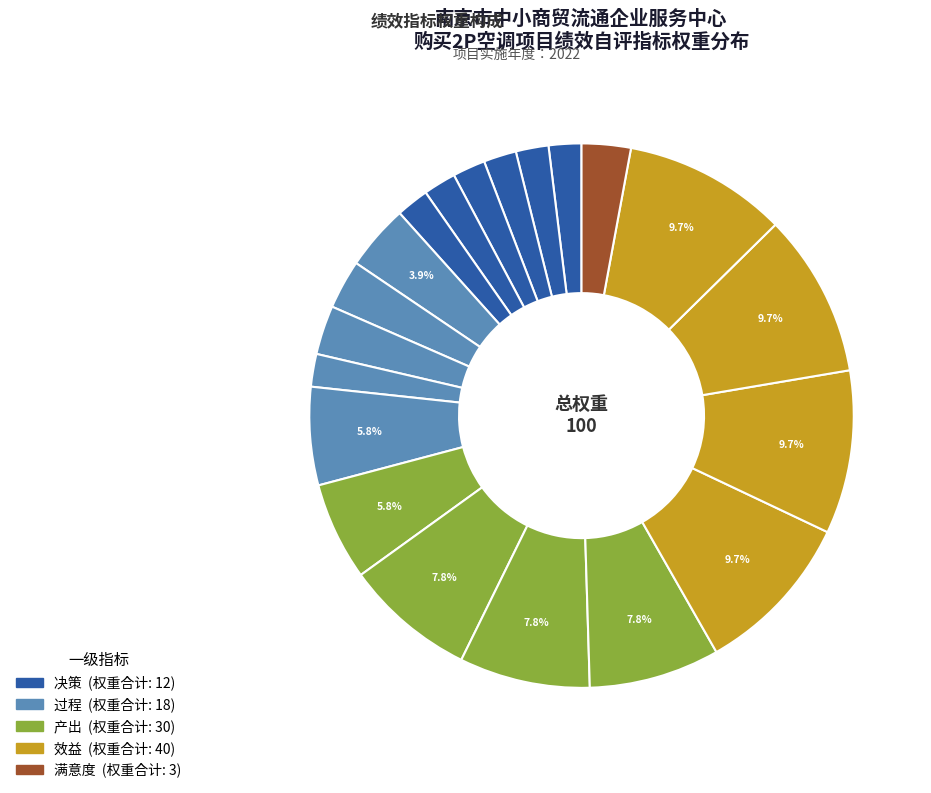

Count the number of slices in the pie.

20